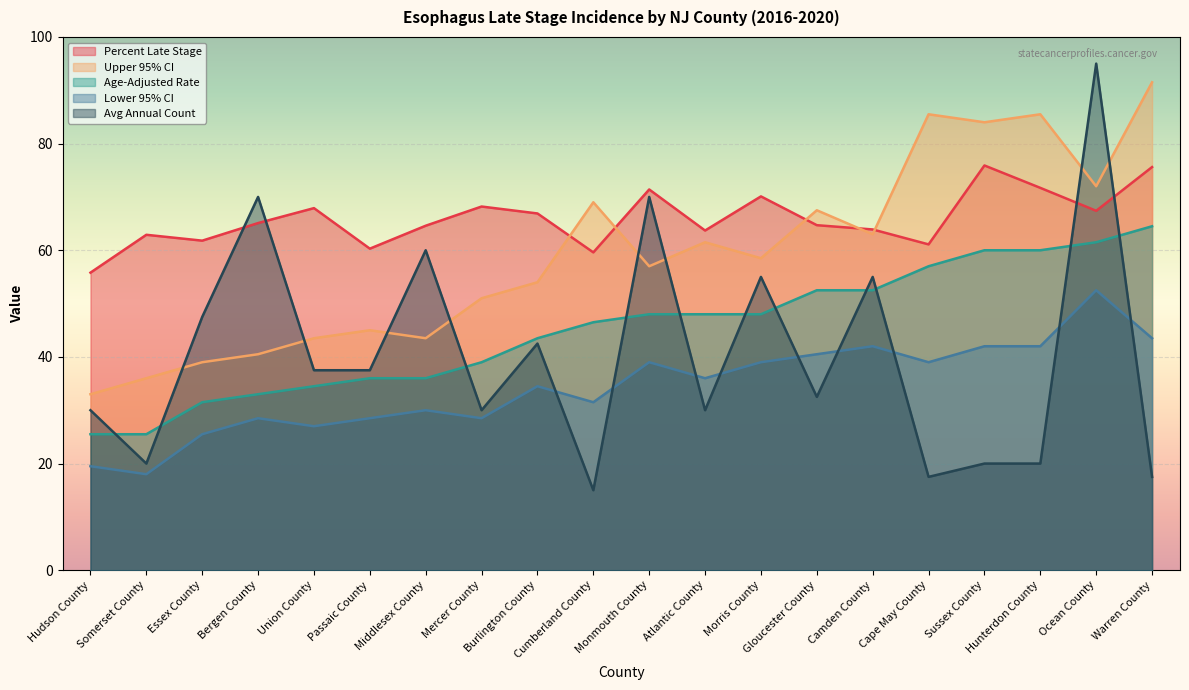

The Age-Adjusted Rate series shows 44.9 at Bergen County. True or false?

False